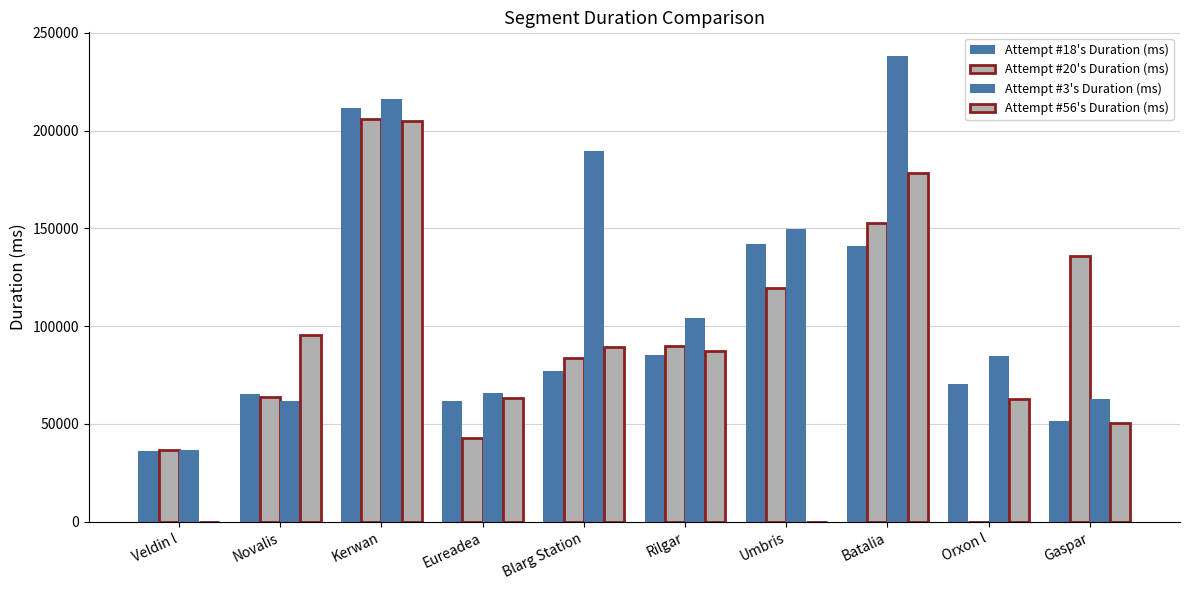

True or false: Attempt #20's Duration (ms) has a value of 43078 at Eureadea.

True